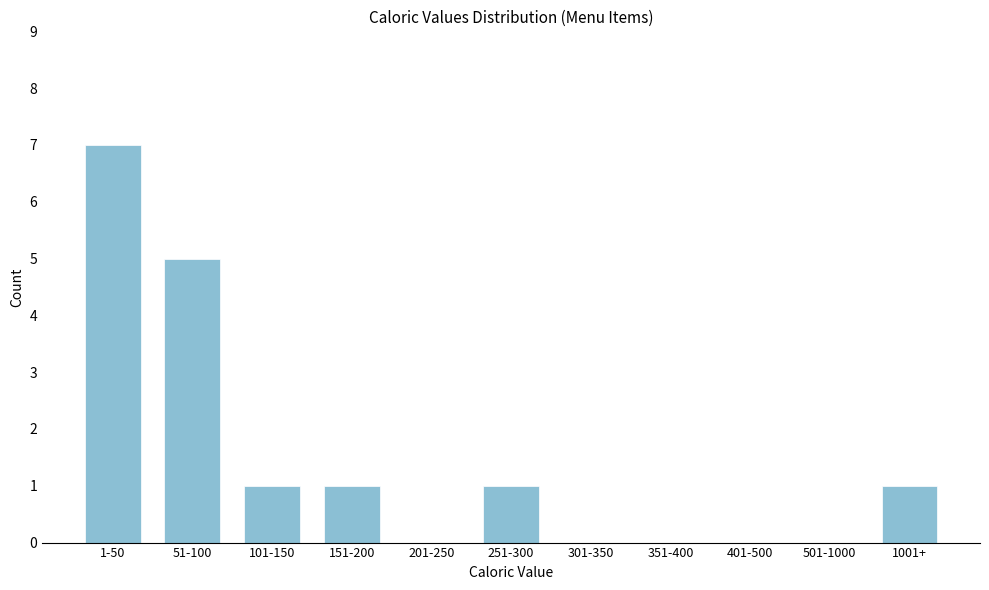

Reading left to right, extract all data points from this chart.

1-50=7	51-100=5	101-150=1	151-200=1	201-250=0	251-300=1	301-350=0	351-400=0	401-500=0	501-1000=0	1001+=1